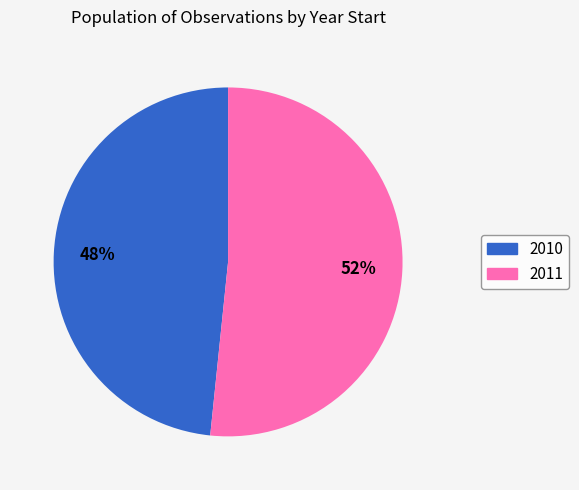

Does 2011 represent more than half of the total?

Yes